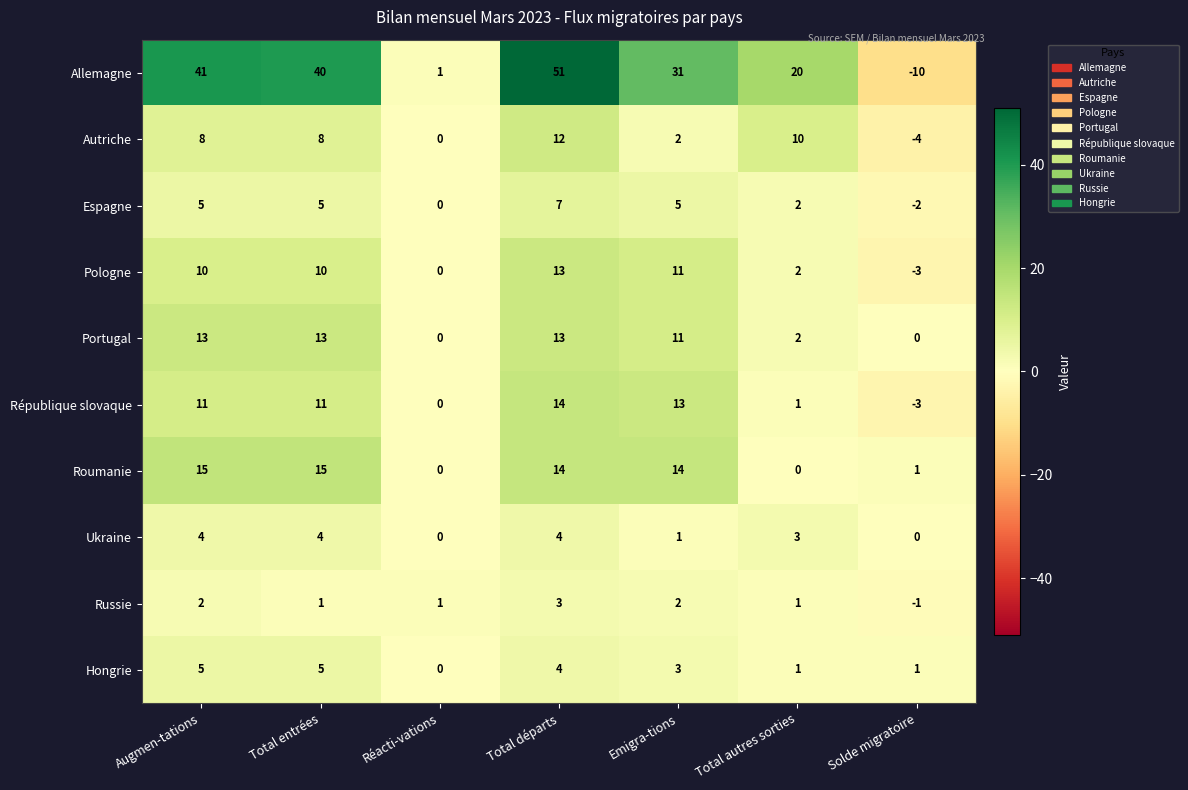

What is the sum of all Ukraine values?

16